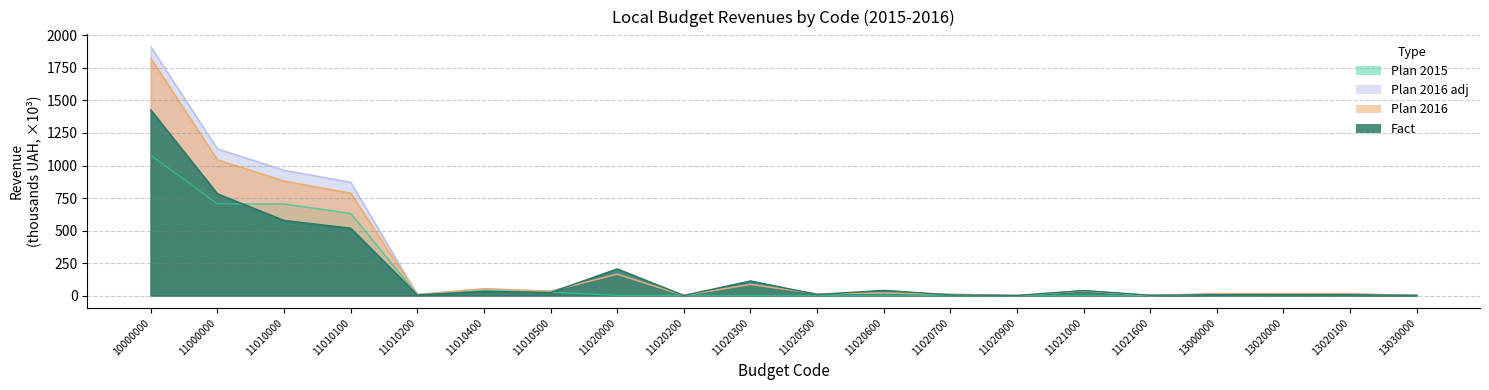

Is the value of Plan 2015 at 11020300 greater than the value of Fact at 11020600?

No